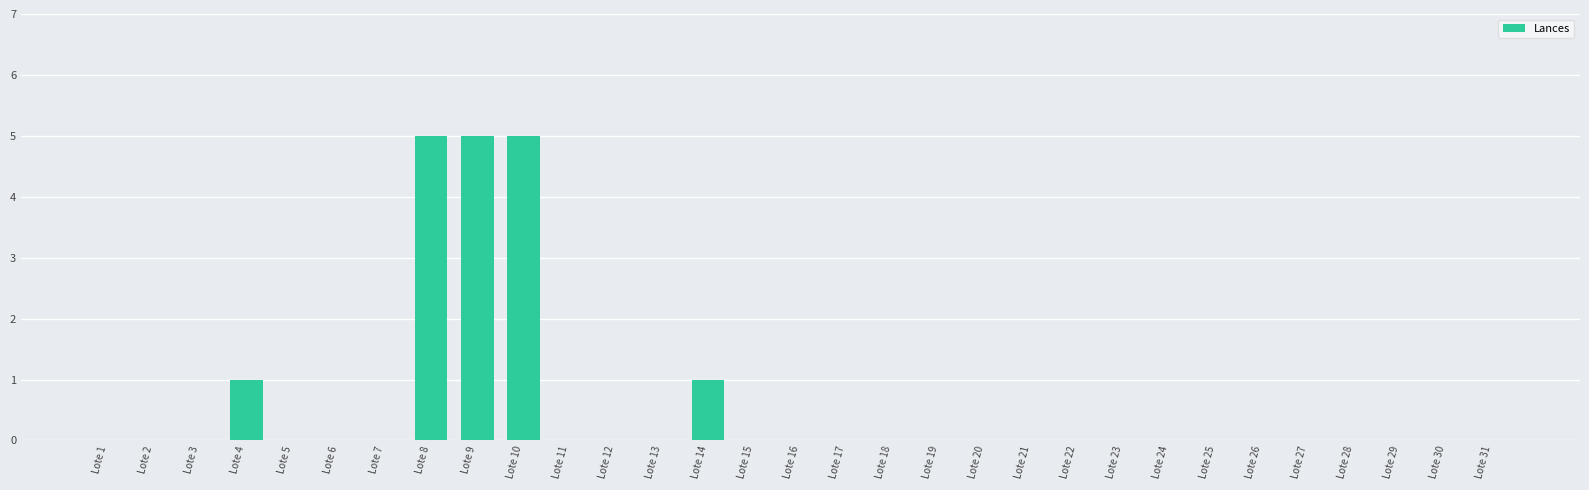

What is the sum of all values?

17